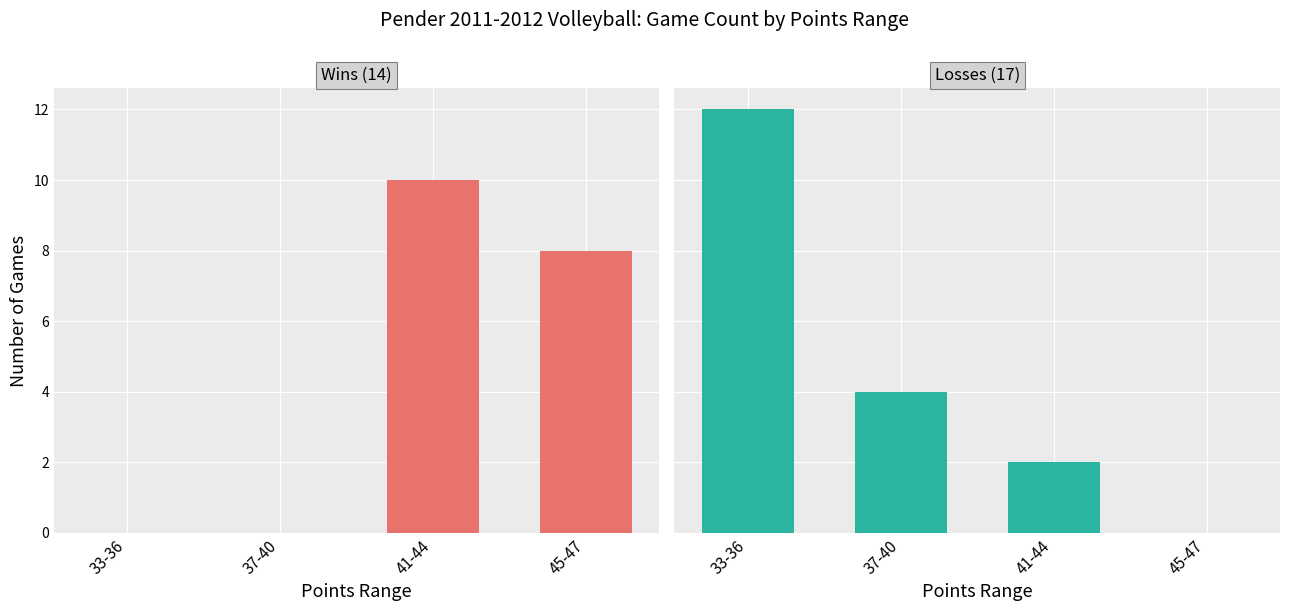

Reading right to left, list all the values displayed in this chart.

Wins (14): 8	10	0	0
Losses (17): 0	2	4	12